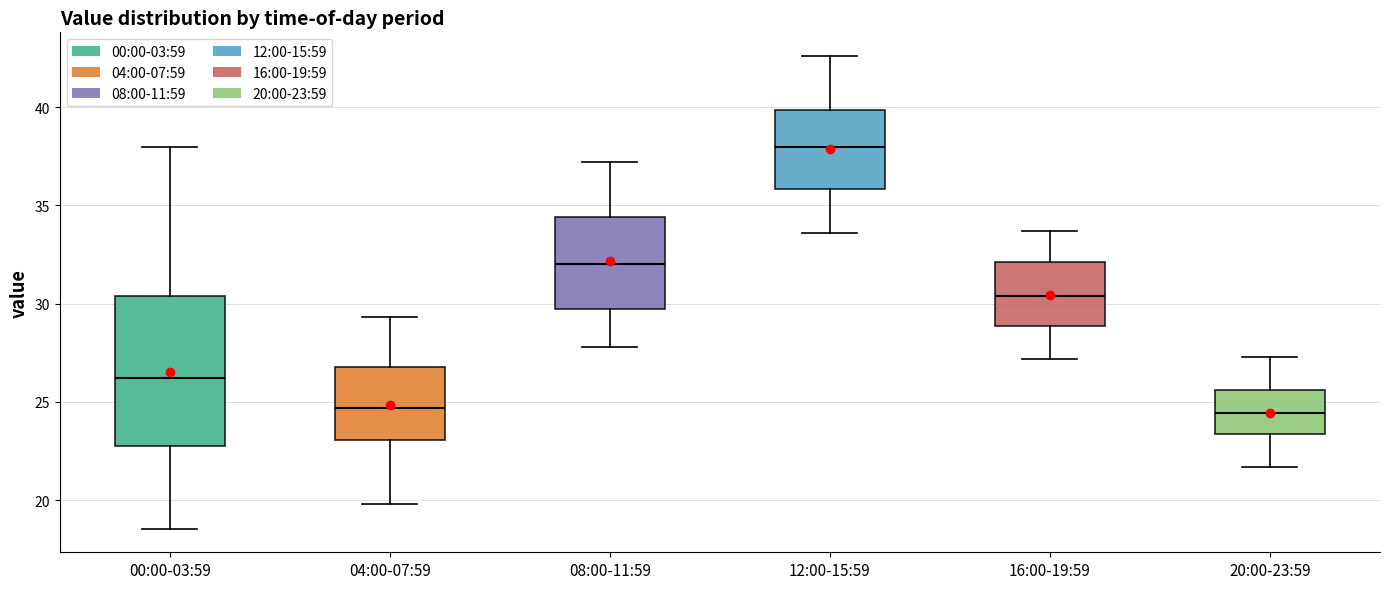

Comparing the boxes themselves (not the whiskers), which one is the tallest?

00:00-03:59